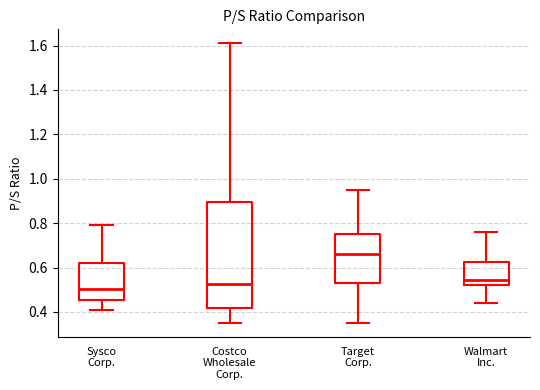

Comparing the boxes themselves (not the whiskers), which one is the tallest?

Costco Wholesale Corp.